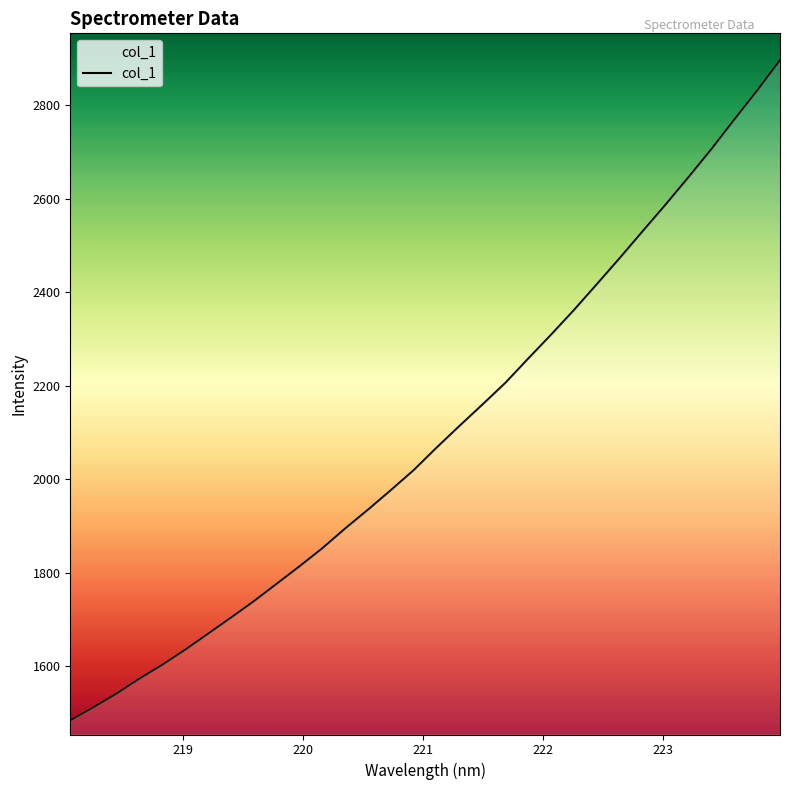

What is the difference between the maximum and minimum values?

1411.0